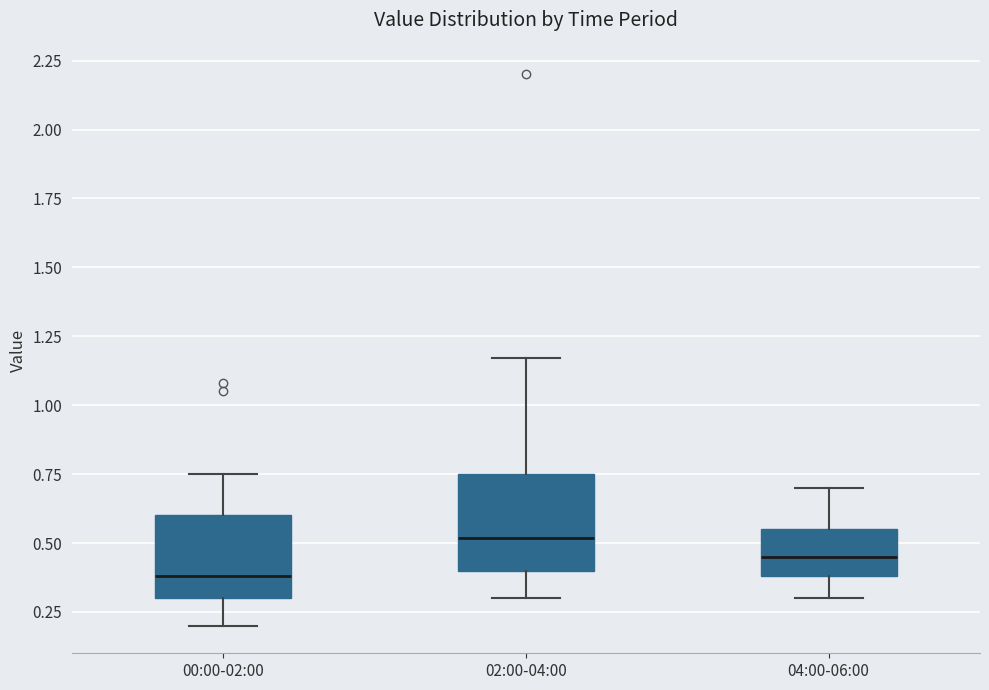

Which box's median line is the lowest?

00:00-02:00